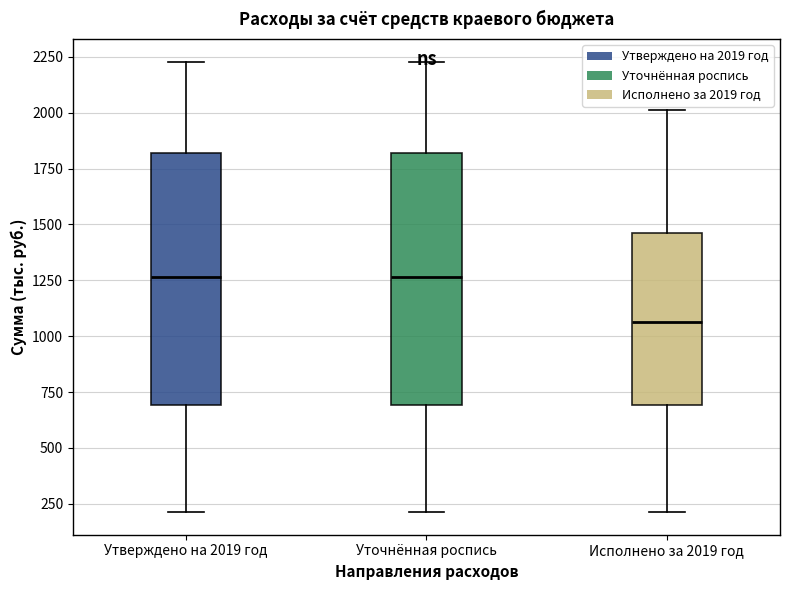

Where is the lower edge of the box for Уточнённая роспись on the y-axis? The values are not printed on the chart, so give them approximately, as read against the axis.

700